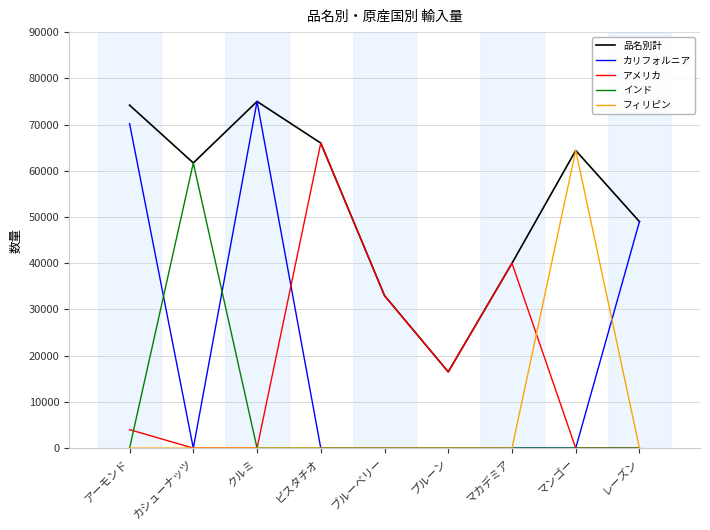

Is it true that カリフォルニア equals -33082 at マンゴー?

False